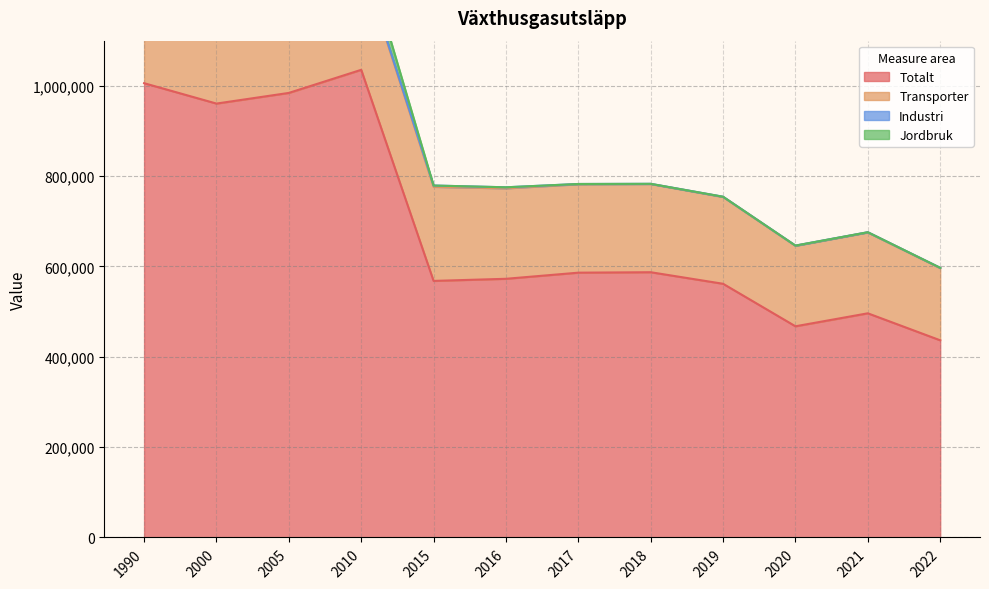

Rank the categories by Transporter value from lowest to highest.

2022, 2020, 2021, 2019, 2018, 2017, 2016, 2015, 1990, 2000, 2010, 2005